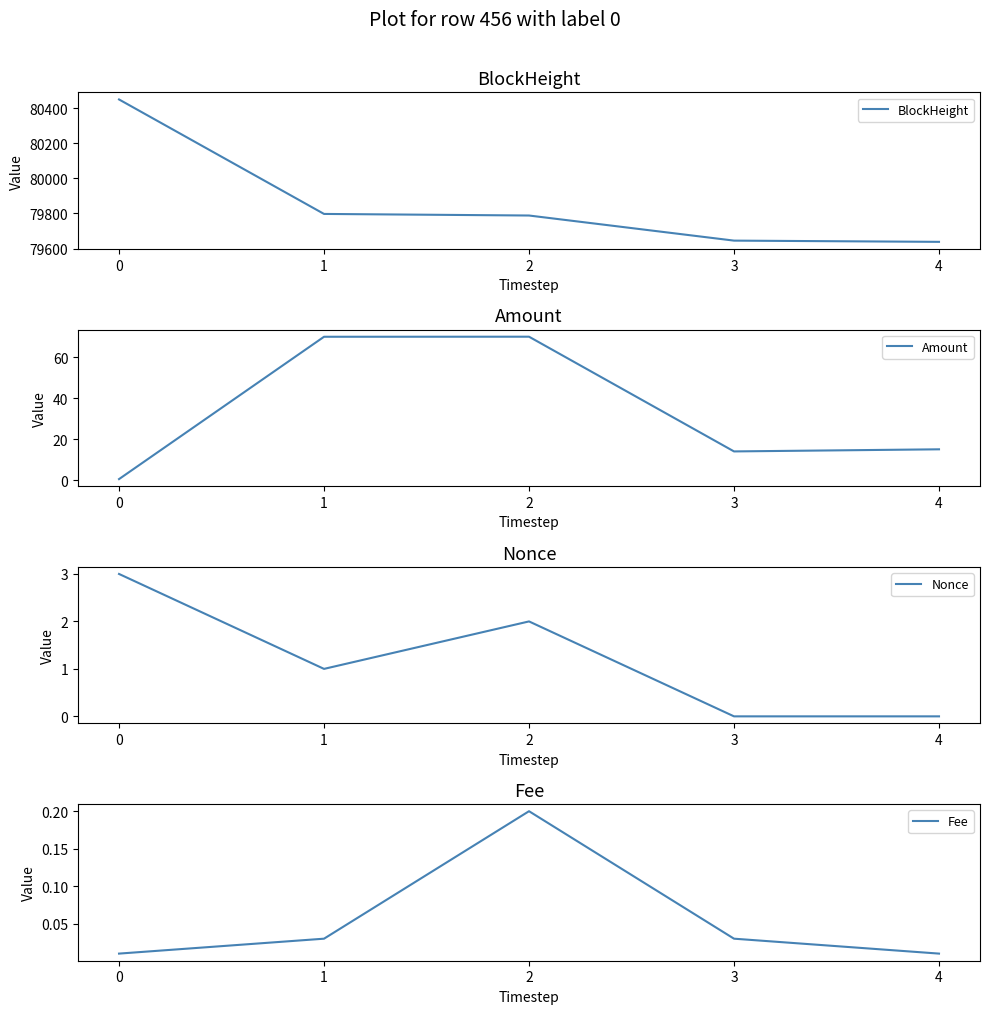

How many lines are shown in the chart?

4